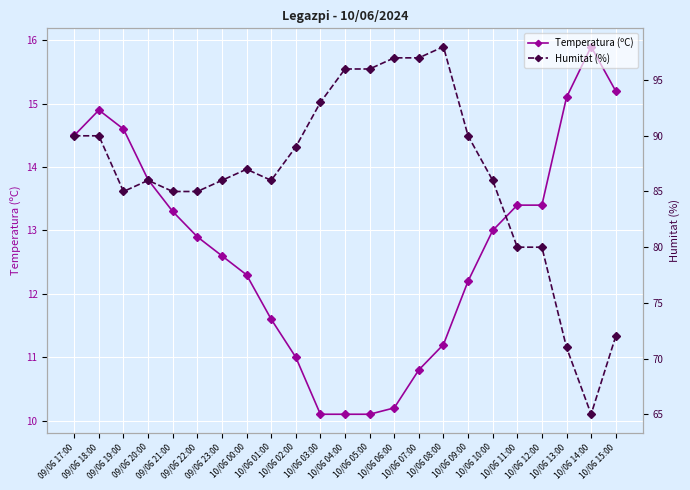

At which category is the sum across all series the highest?

10/06 08:00